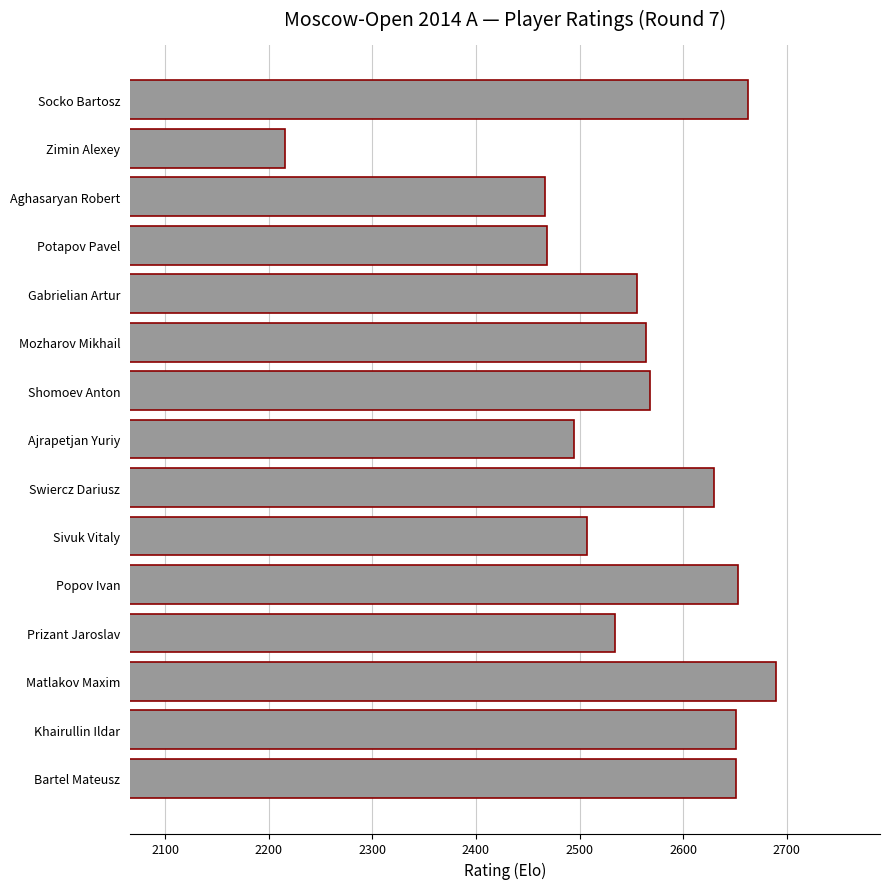

Count the number of data series in this chart.

1